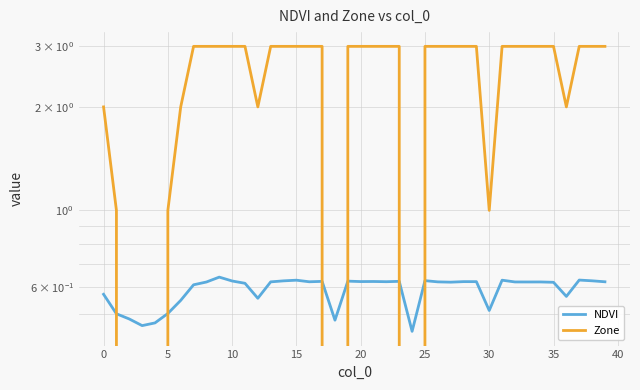

Rank the series by their maximum value, from lowest to highest.

NDVI, Zone